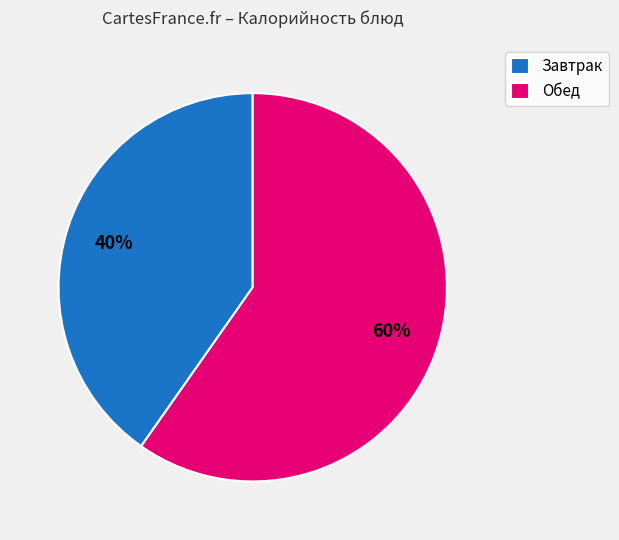

How many slices are in this pie chart?

2